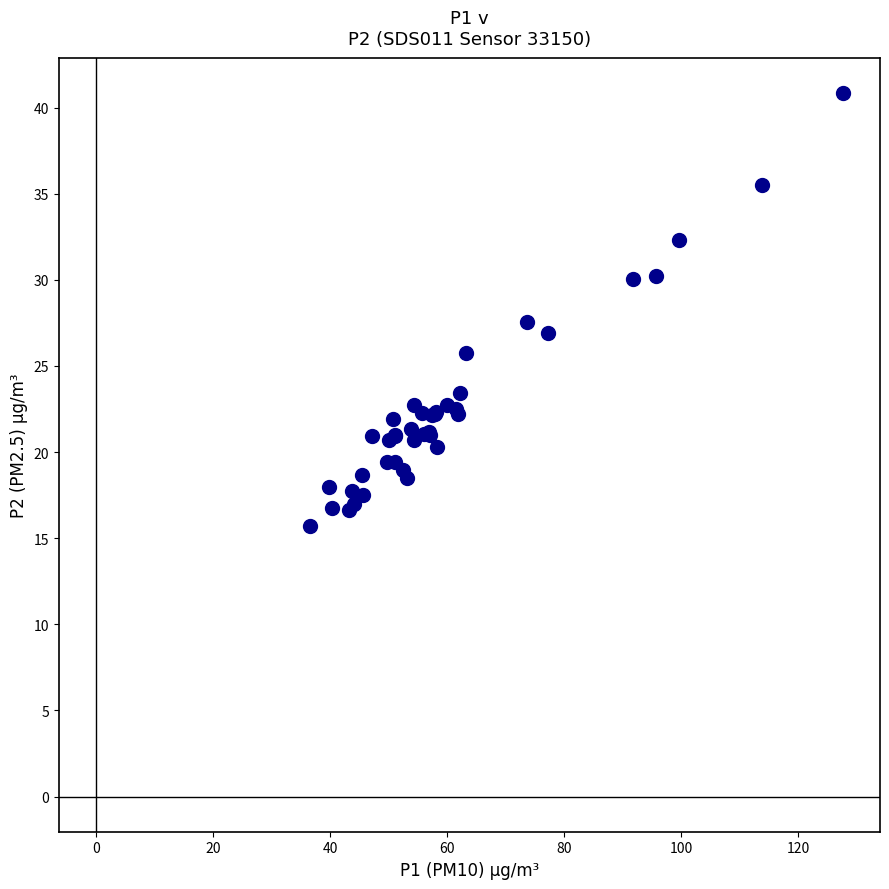

What Y value in the scatter plot is closest to 28?

27.6